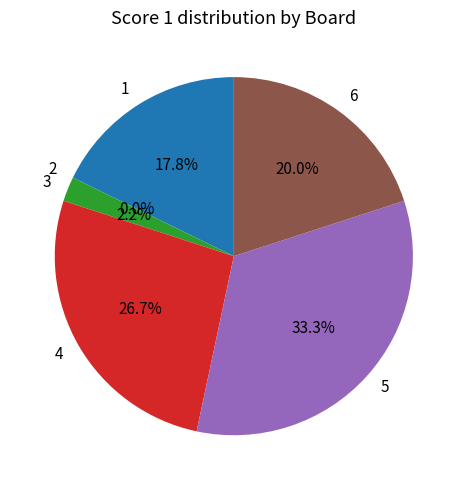

Rank the categories by value from lowest to highest.

2, 3, 1, 6, 4, 5